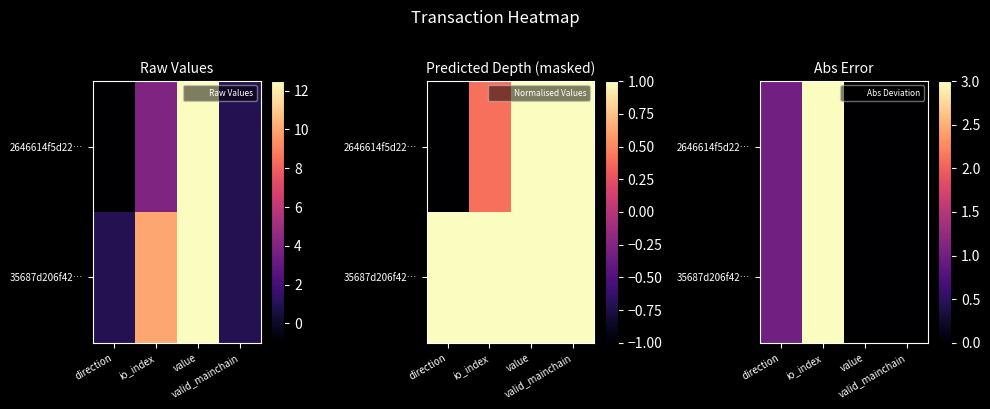

At how many categories does at least one series exceed 2?

1